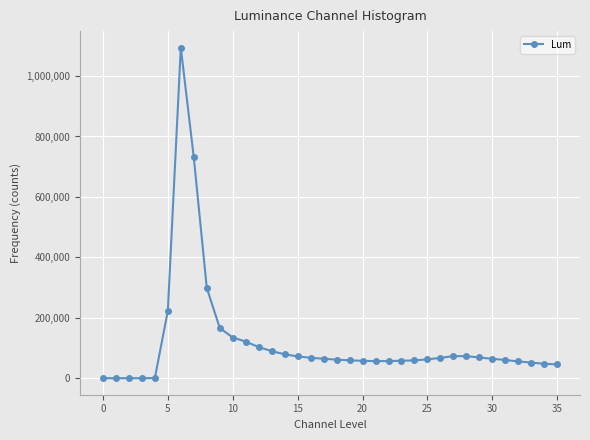

What is the difference between the maximum and minimum values?

1093988